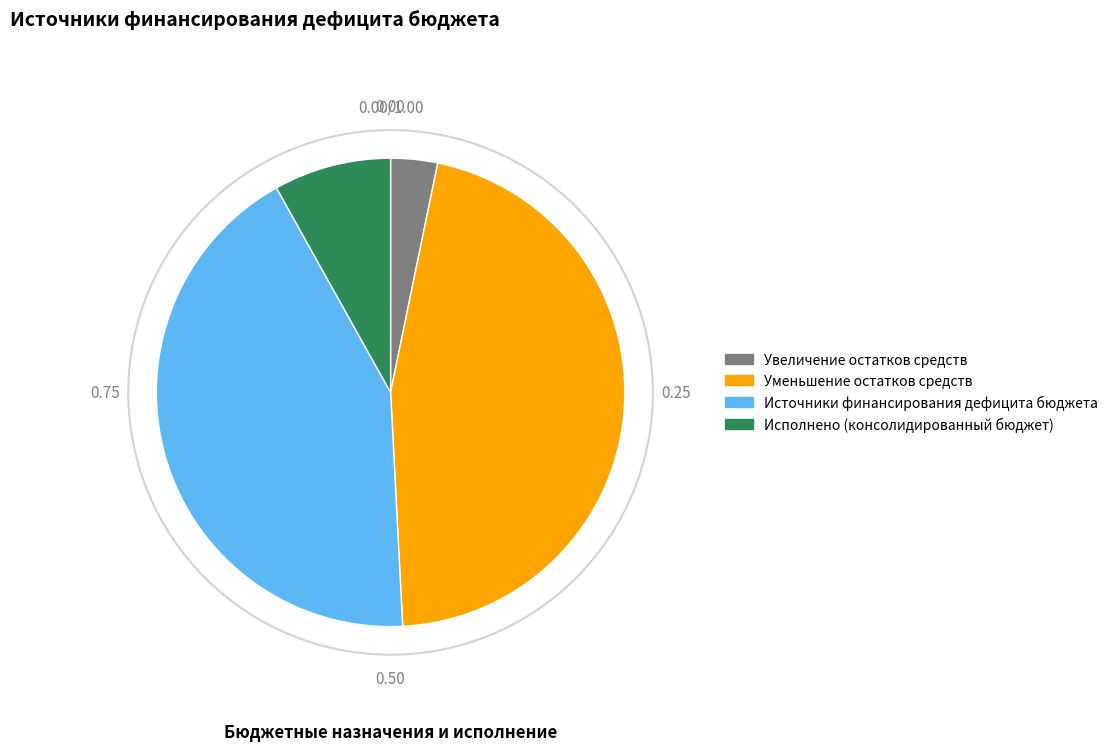

Rank the categories by value from lowest to highest.

Увеличение остатков средств, Исполнено (консолидированный бюджет), Источники финансирования дефицита бюджета, Уменьшение остатков средств